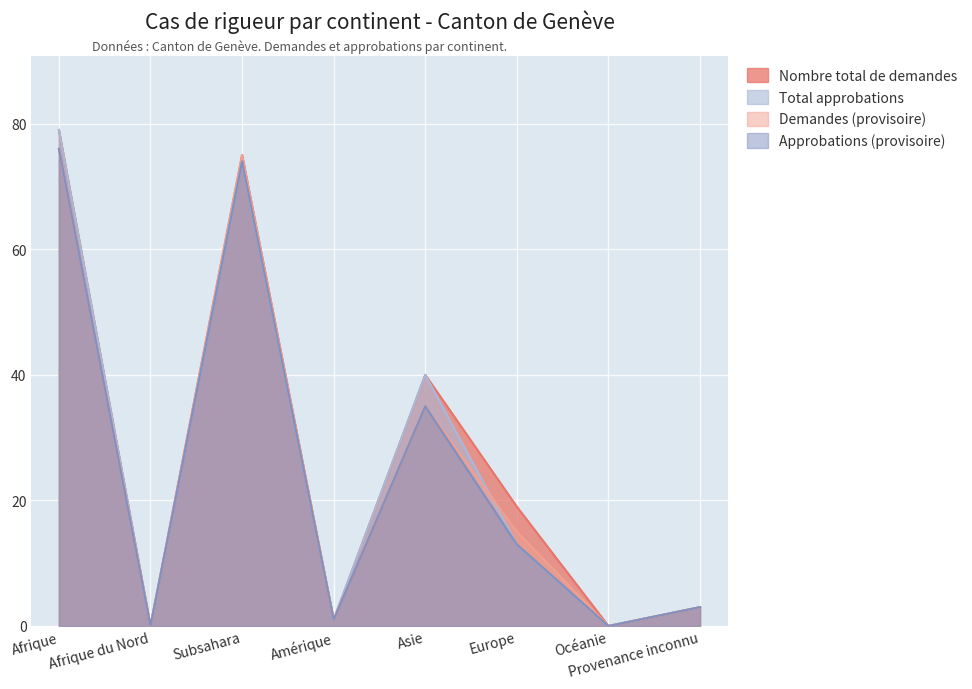

Where is Demandes (provisoire) nearest to the value 38?

Asie